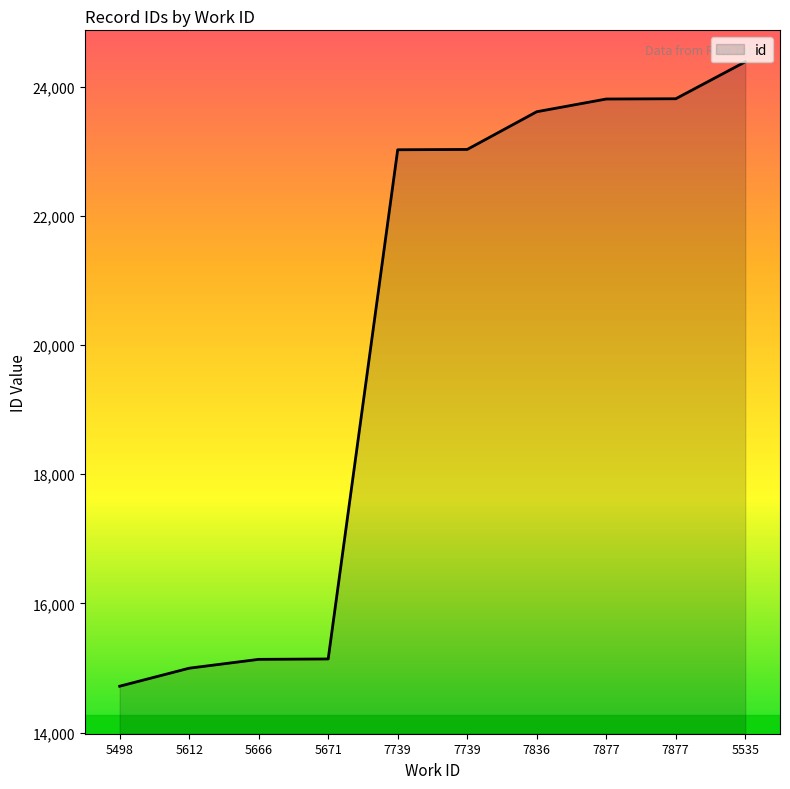

Reading left to right, extract all data points from this chart.

5498=14717	5612=14996	5666=15133	5671=15139	7739=23026	7739=23031	7836=23615	7877=23812	7877=23816	5535=24388